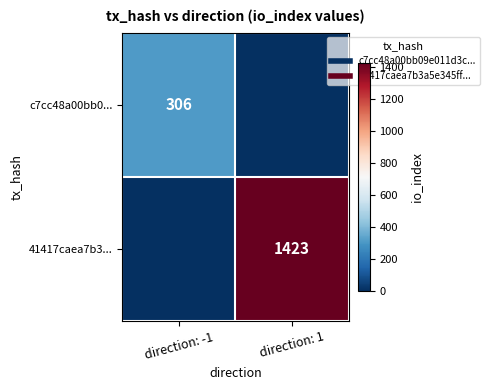

List the series in order of their overall mean, lowest first.

c7cc48a00bb0..., 41417caea7b3...